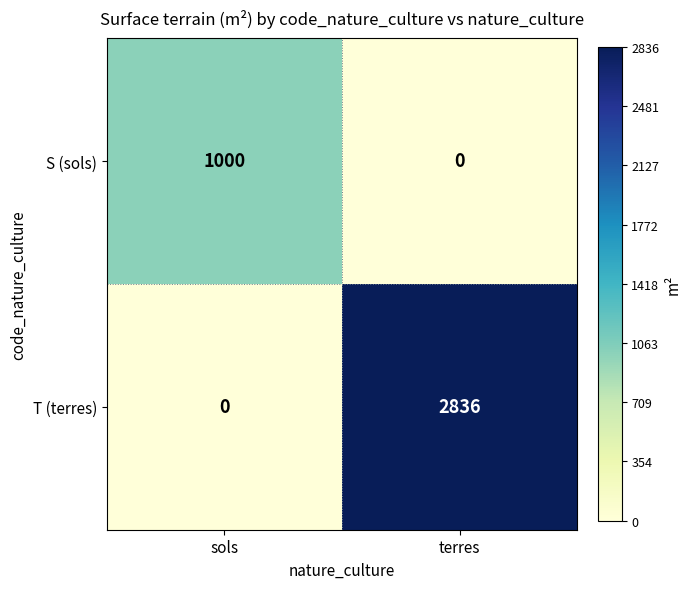

Between sols and terres, which series saw the biggest shift?

T (terres)